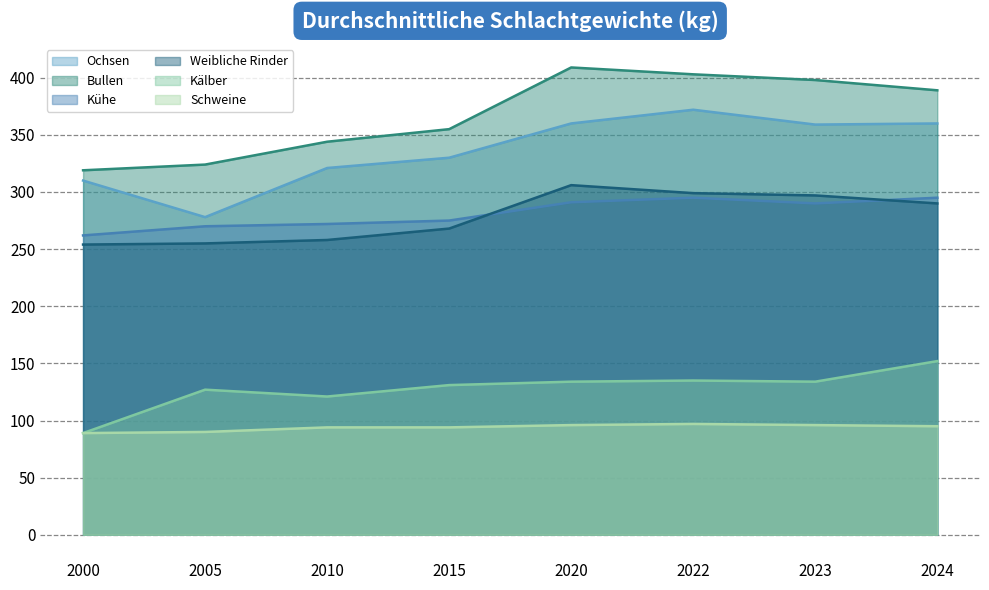

The value of Bullen at 2022 is 86. True or false?

False